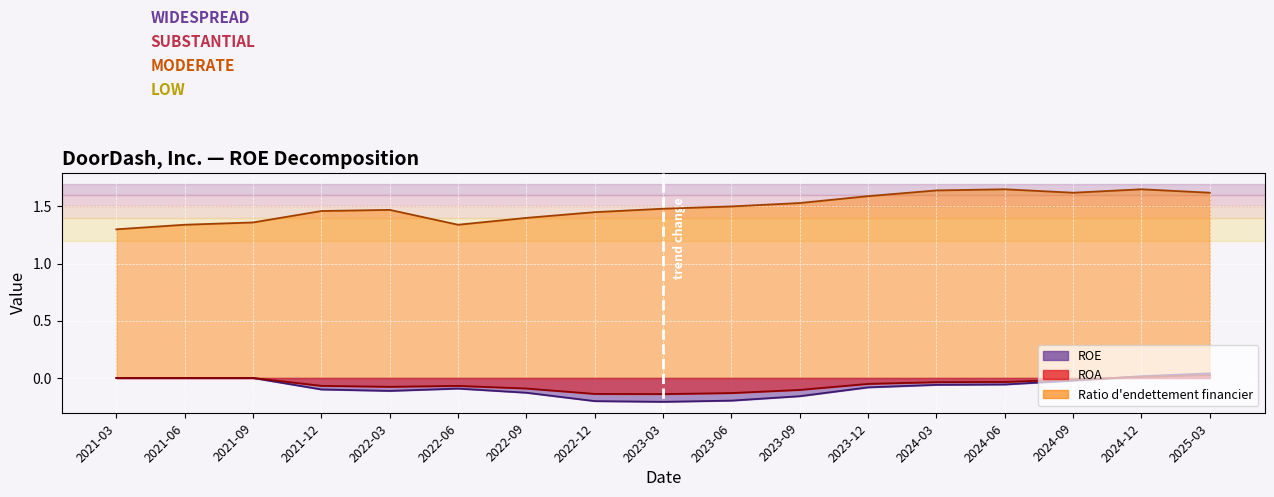

True or false: Ratio d'endettement financier has more than 2 points higher than both neighbors.

True